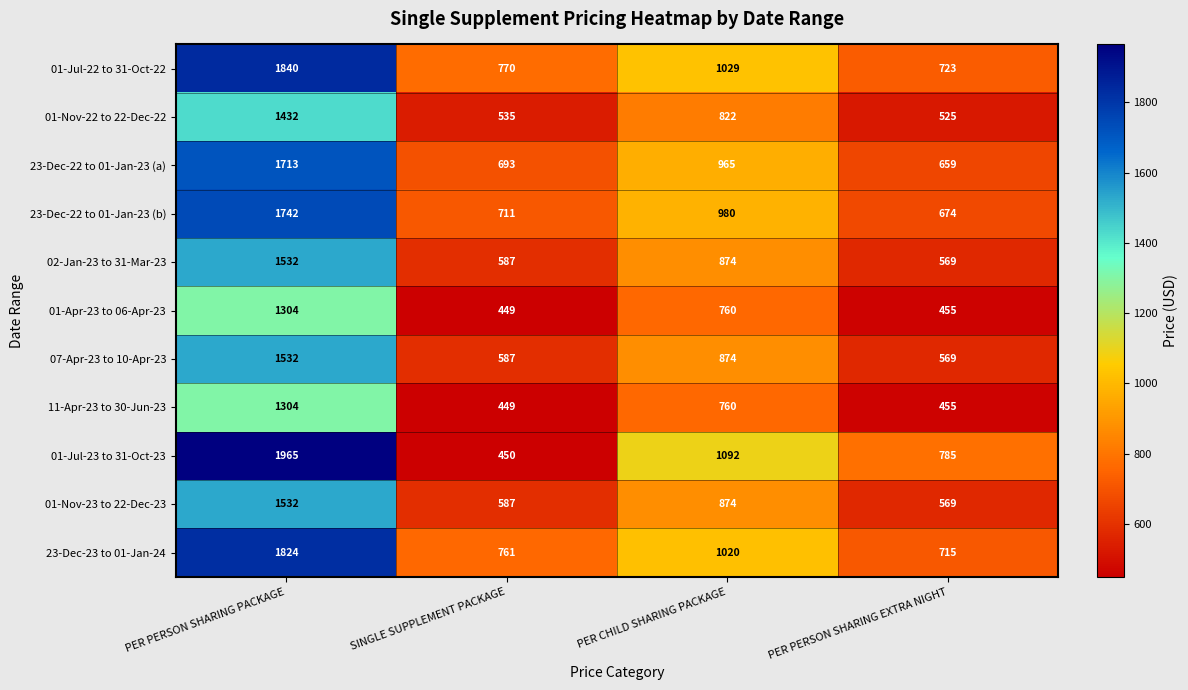

Read the 23-Dec-22 to 01-Jan-23 (b) value at SINGLE SUPPLEMENT PACKAGE, to the nearest 50.

700